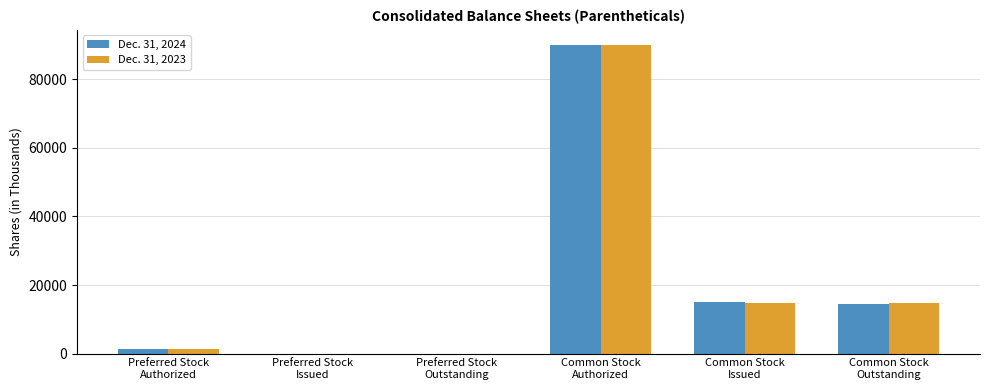

Is it true that Dec. 31, 2024 equals 131728 at Common Stock
Authorized?

False